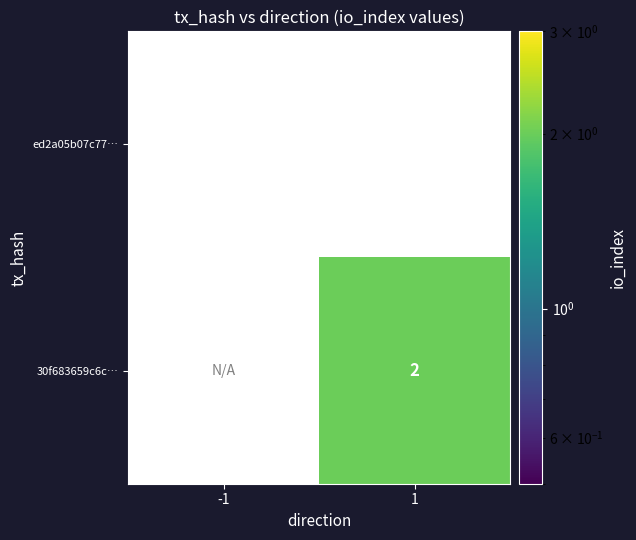

Is the value of 30f683659c6c… at 1 greater than the value of ed2a05b07c77… at 1?

Yes